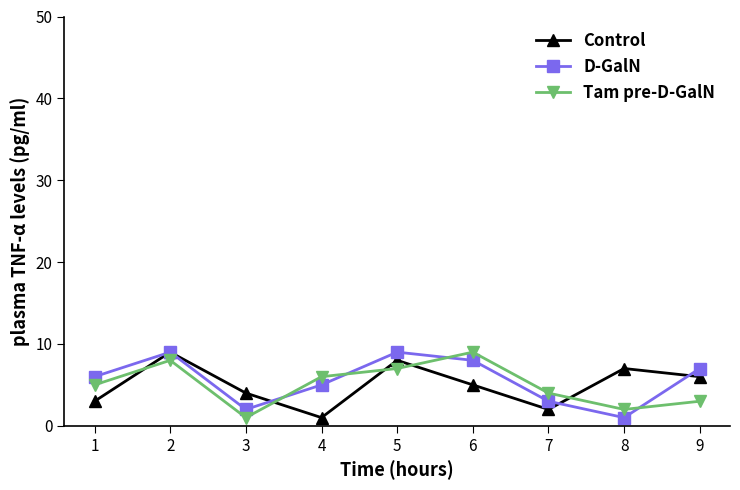

How many D-GalN values are between 3 and 8?

5